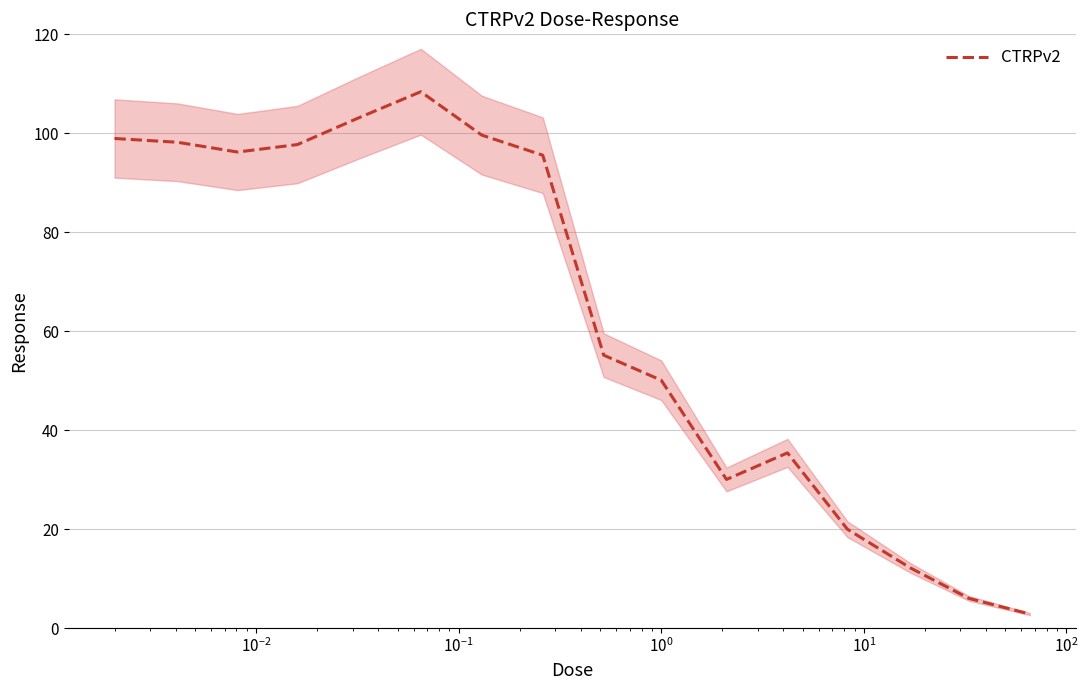

What is the minimum value for CTRPv2?

2.8